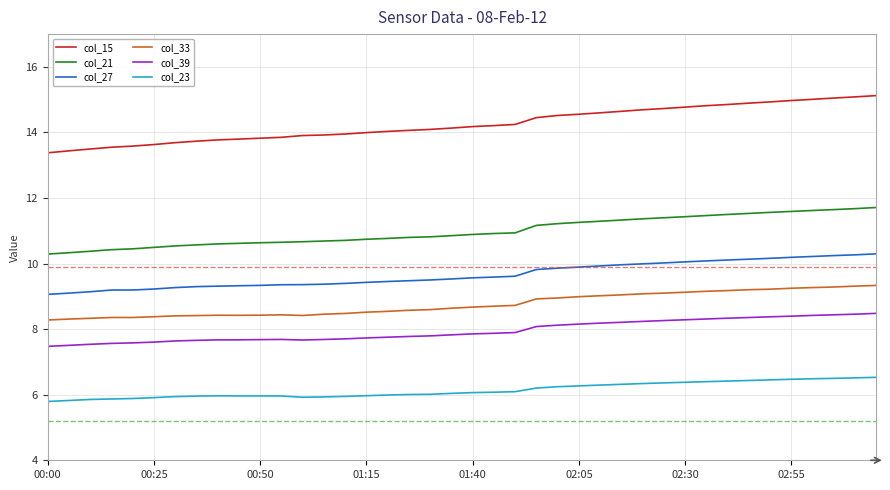

What is the greatest value displayed?

15.1